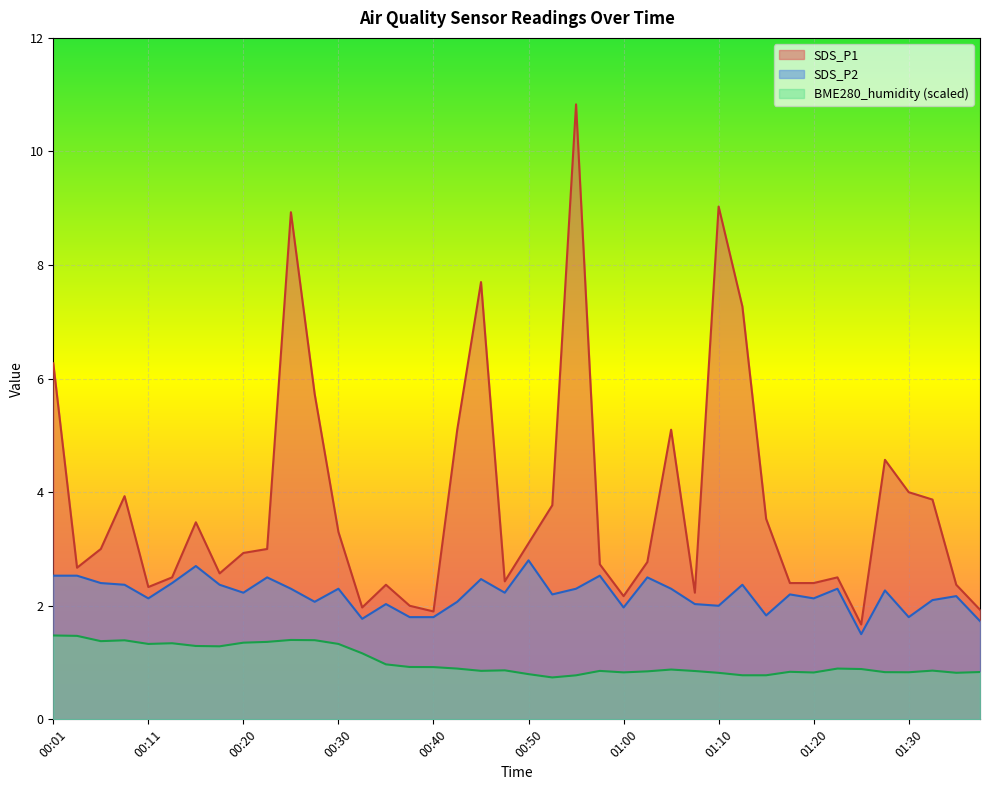

Rank the series by their average value, from lowest to highest.

BME280_humidity (scaled), SDS_P2, SDS_P1